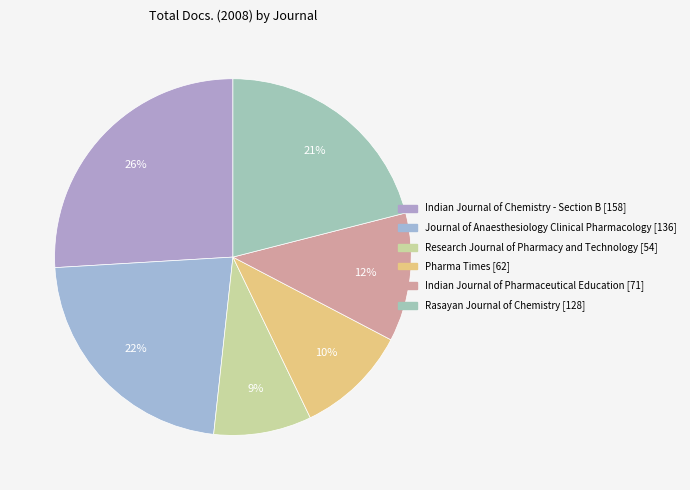

Count the number of slices in the pie.

6